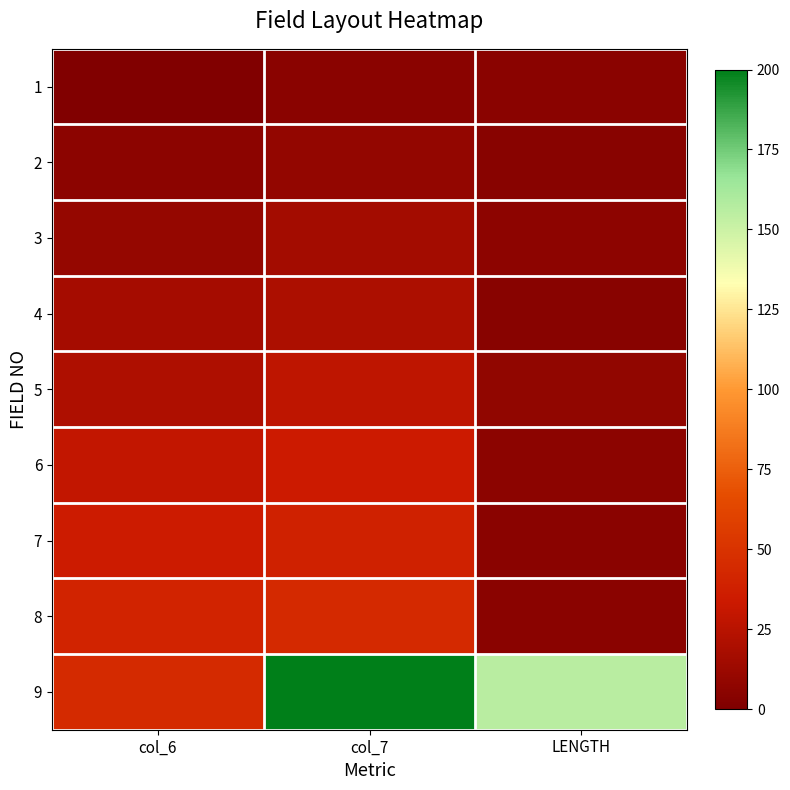

At which category does the chart reach its peak across all series?

col_7